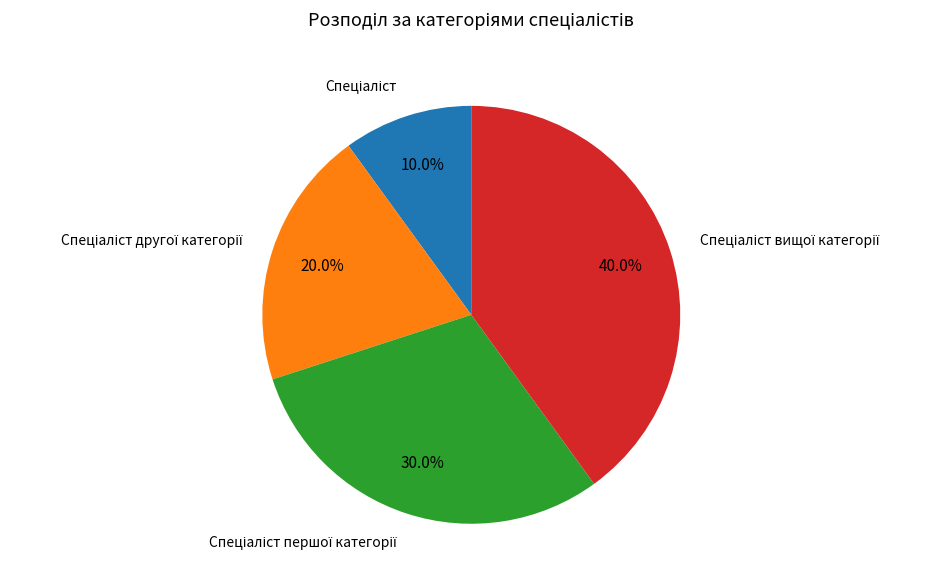

Is there any slice that represents more than half of the pie?

No